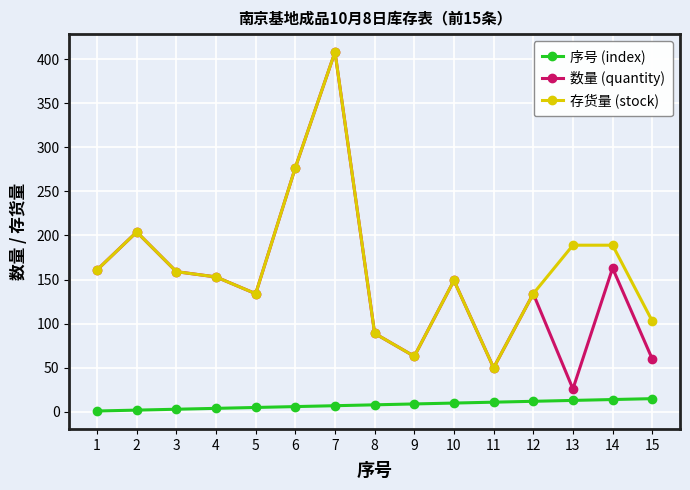

True or false: 数量 (quantity) and 序号 (index) intersect in this chart.

False